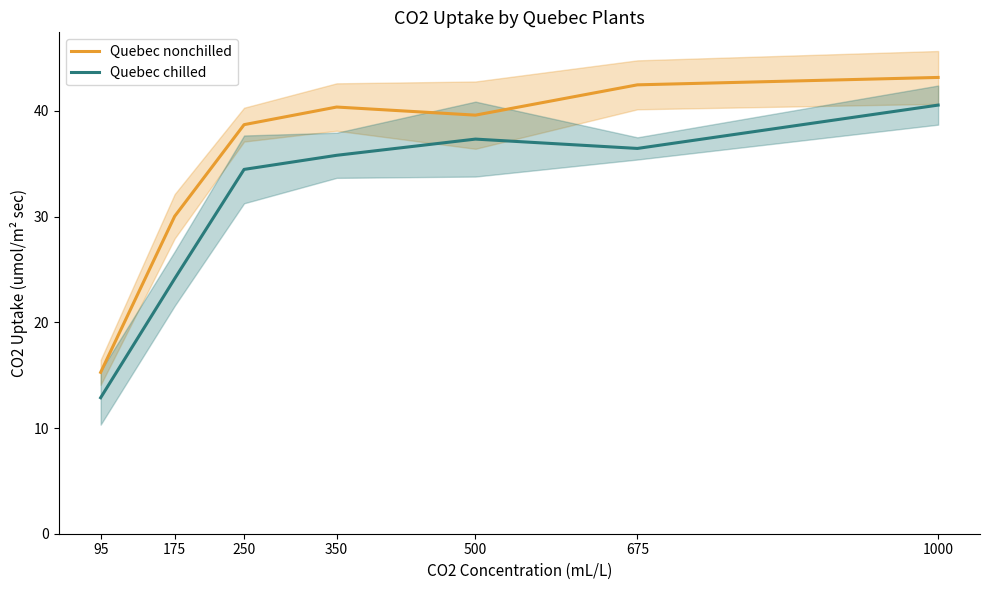

What is the total value across all series at 250?

73.2